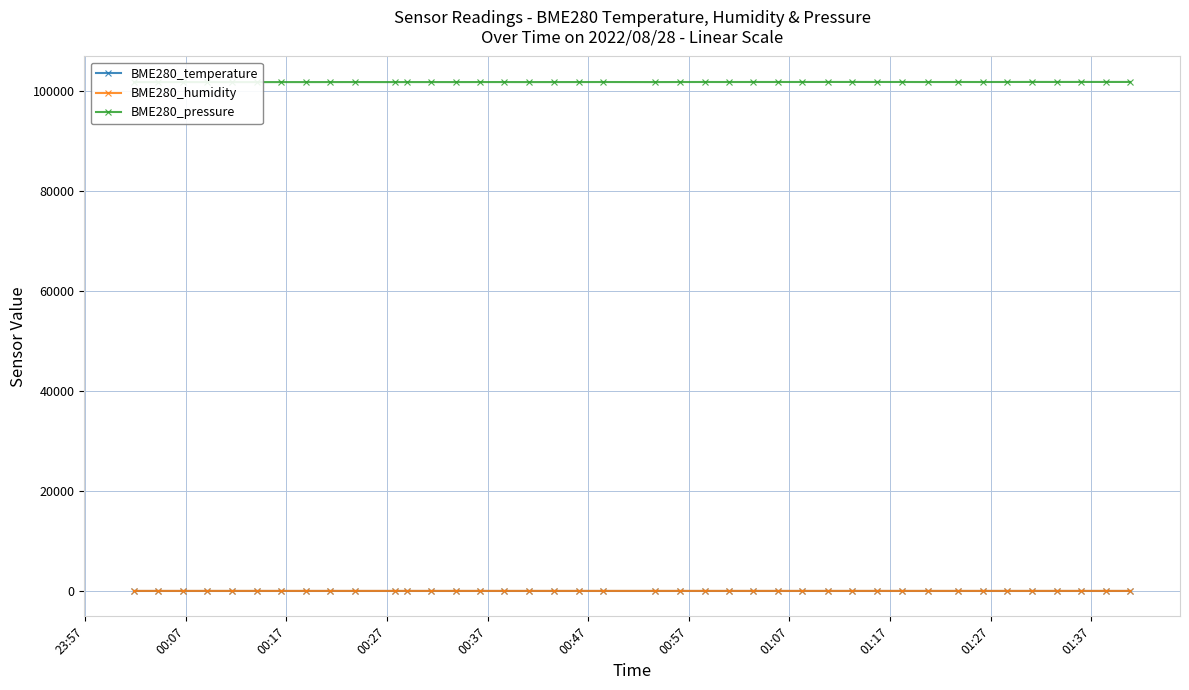

True or false: BME280_humidity has more than 2 points higher than both neighbors.

True